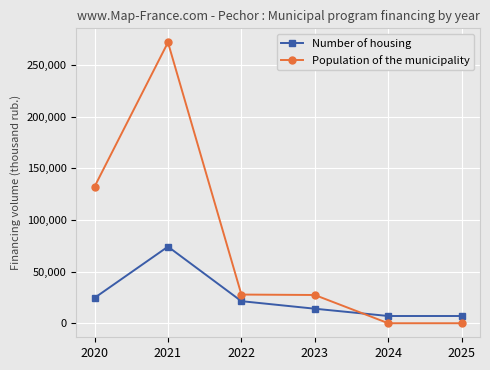

What is the difference between the maximum and minimum values in the Number of housing series?

67154.7